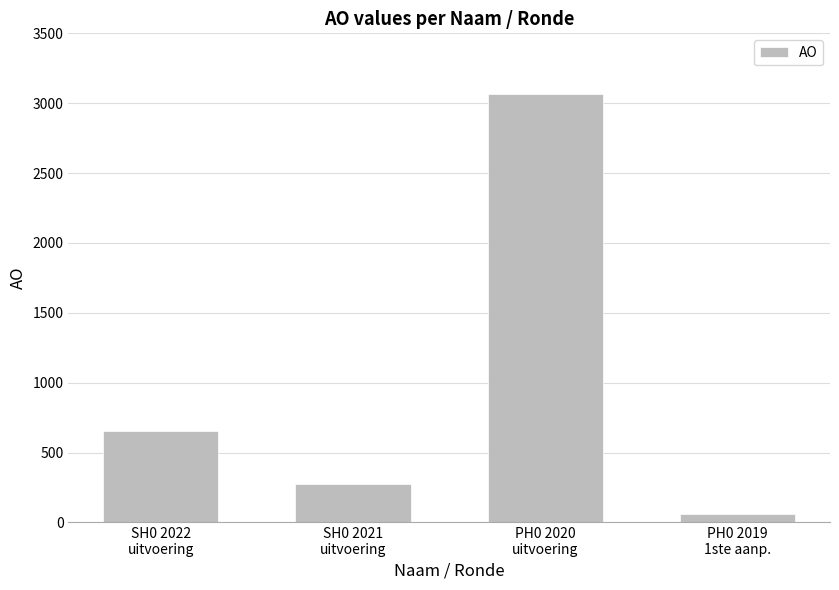

What is the change in value from SH0 2022
uitvoering to PH0 2020
uitvoering?

+2412